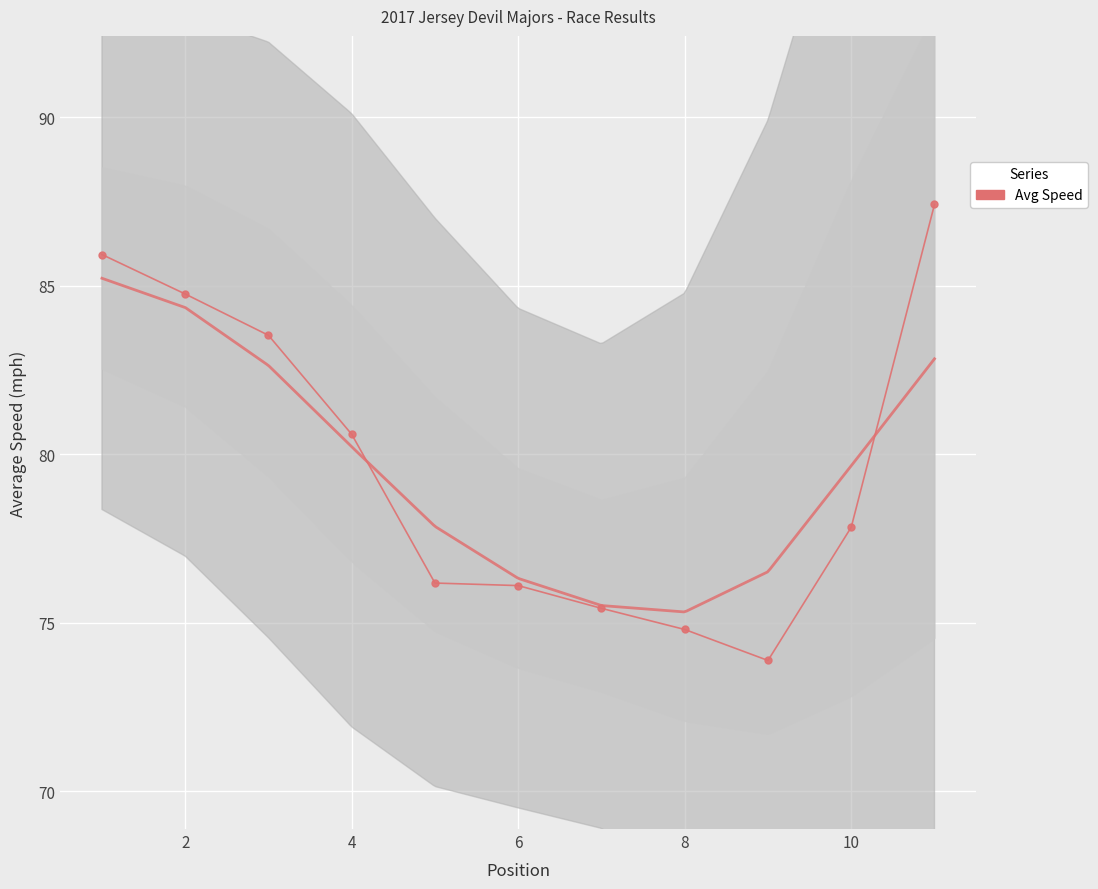

How many lines are shown in the chart?

1